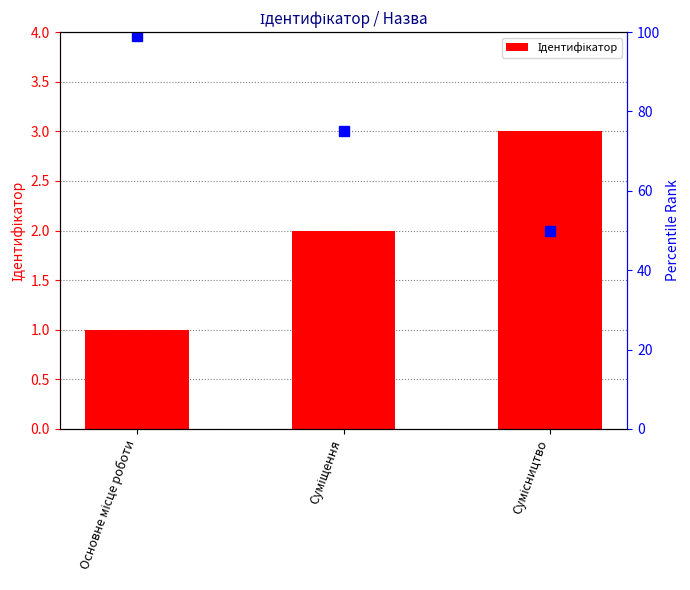

The chart shows a value of 0 at Основне місце роботи. True or false?

False